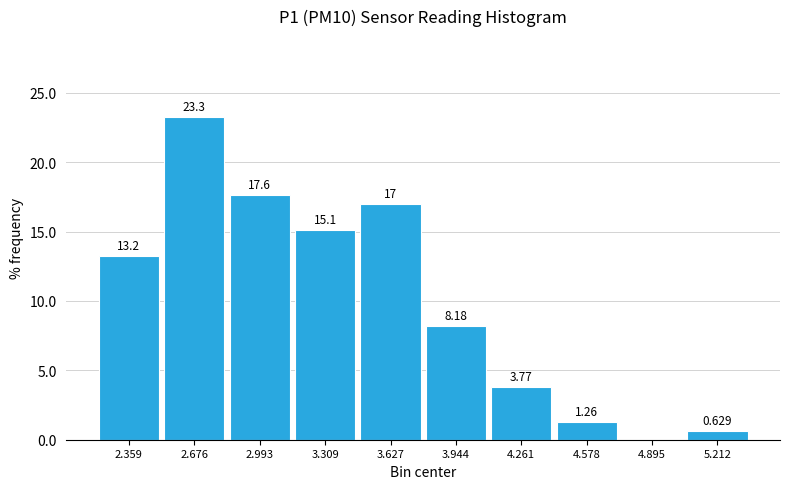

Which range on the x-axis has the tallest bar?

2.50 to 2.85